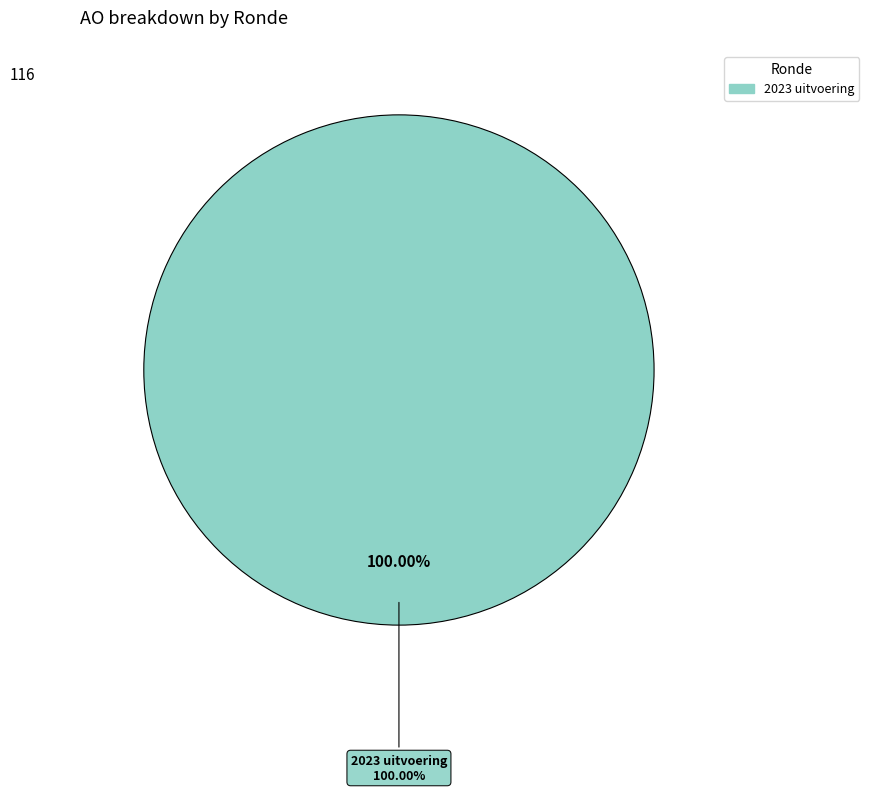

Is the sum of 2023 uitvoering and 2023 1ste aanpassing – ontwerp greater than half?

Yes